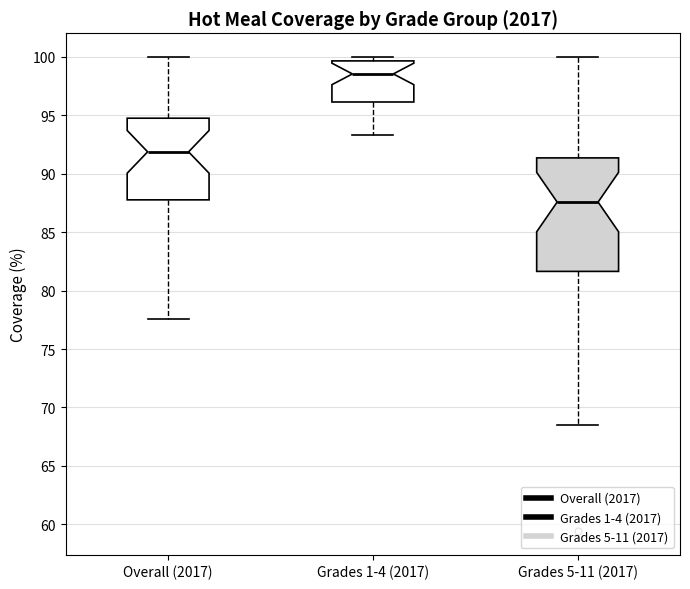

Where does the median line of the box for Overall (2017) sit on the y-axis? The values are not printed on the chart, so give them approximately, as read against the axis.

92.0